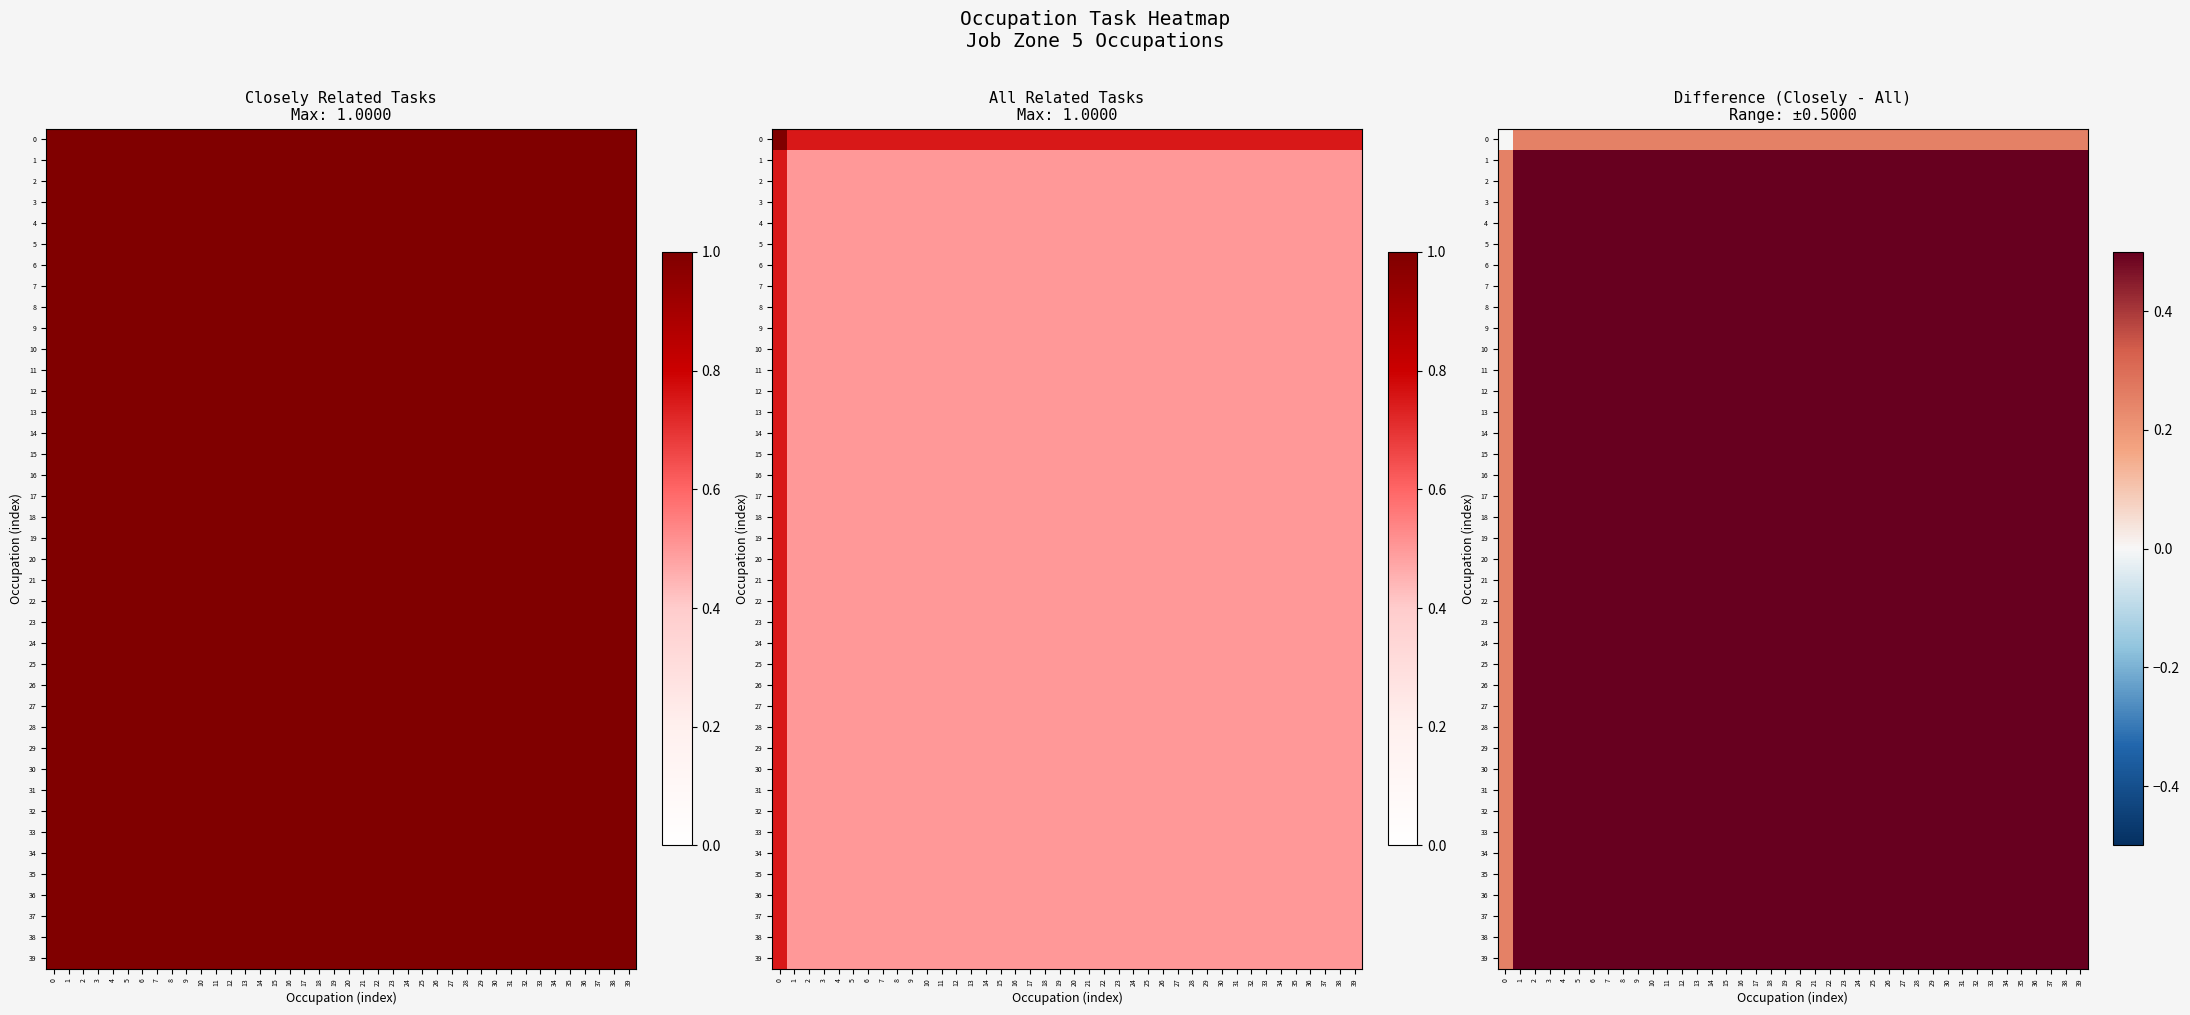

Which category has the highest value in the 14 series?

1